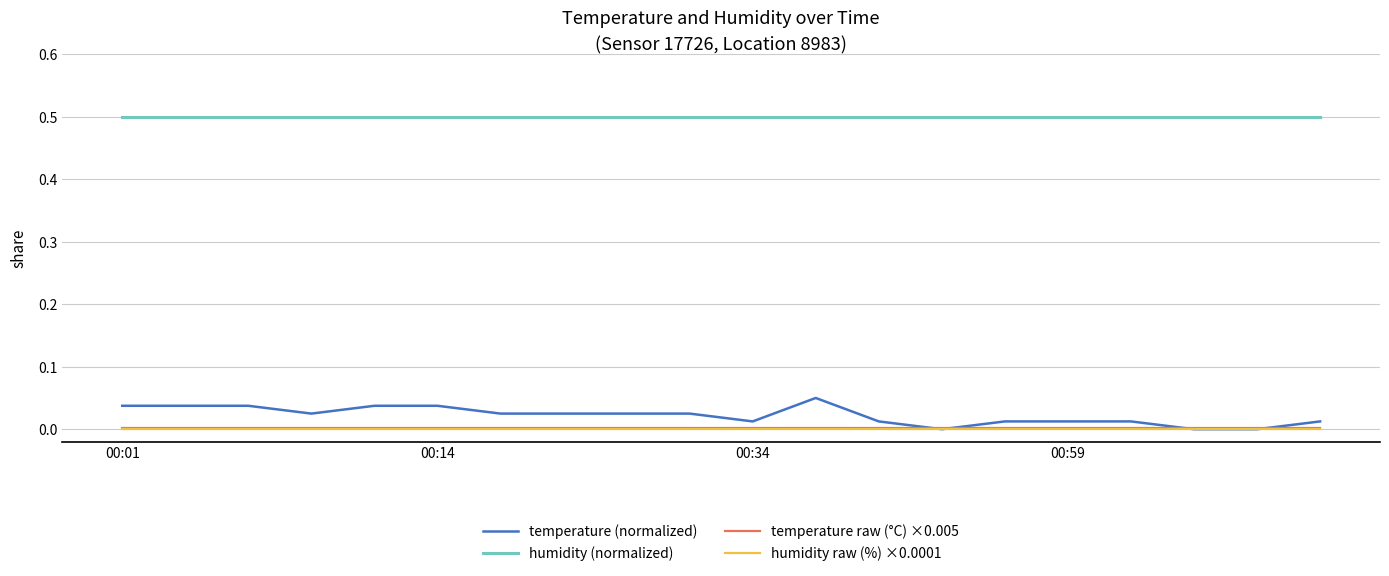

True or false: temperature raw (°C) ×0.005 and humidity raw (%) ×0.0001 cross at least once.

False